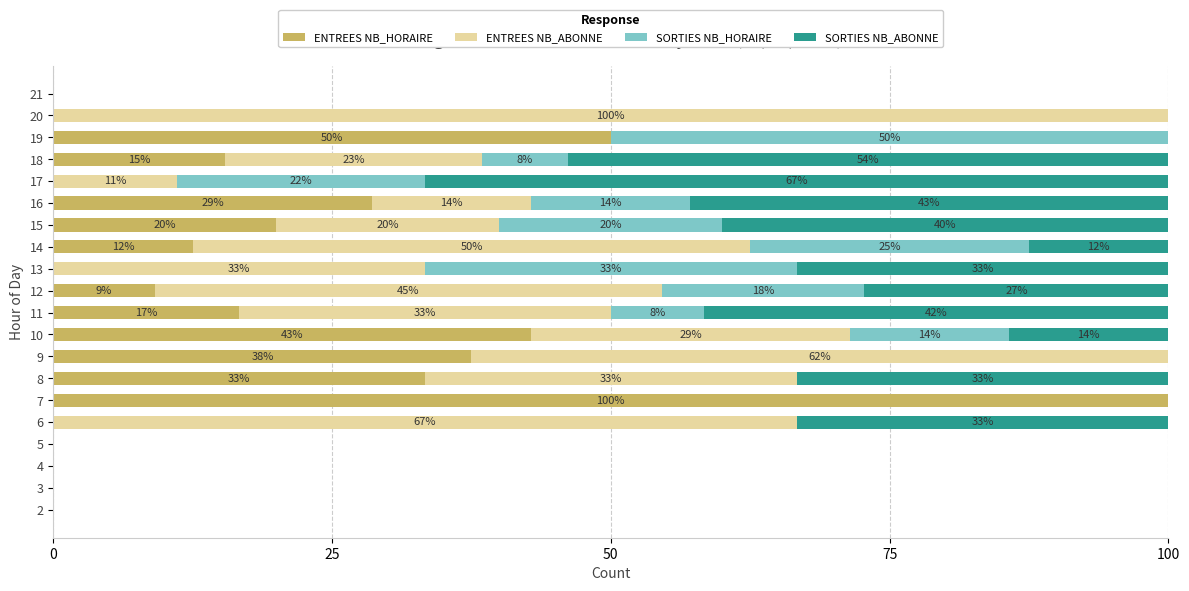

The ENTREES NB_HORAIRE series shows 142.3 at 5. True or false?

False